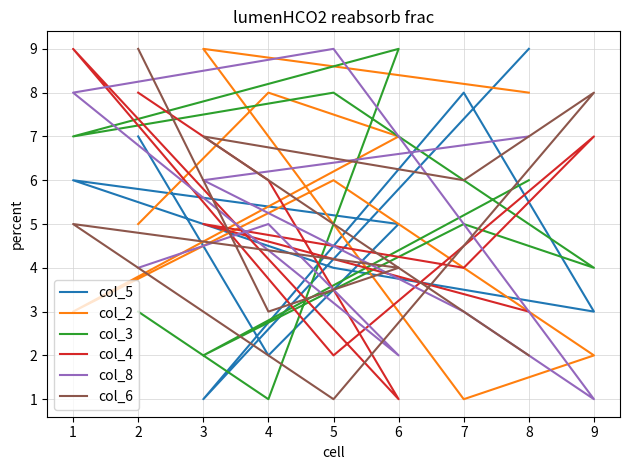

What is the maximum value shown in the chart?

9